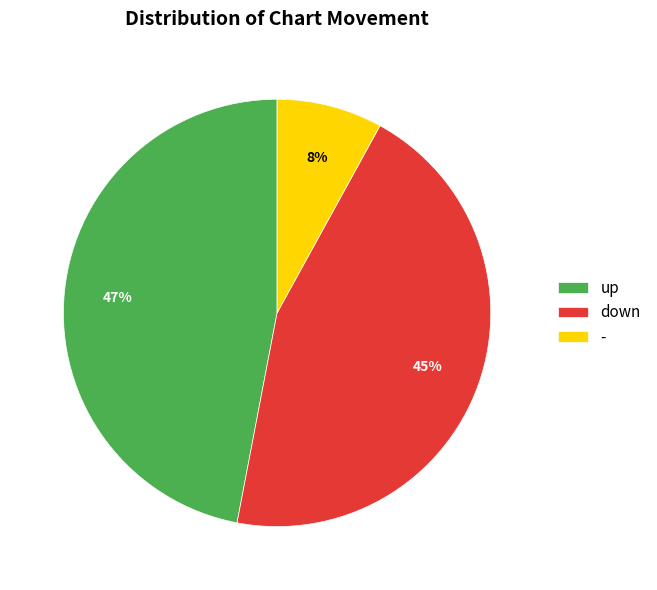

To the nearest percent, what percentage of the pie is up?

47%